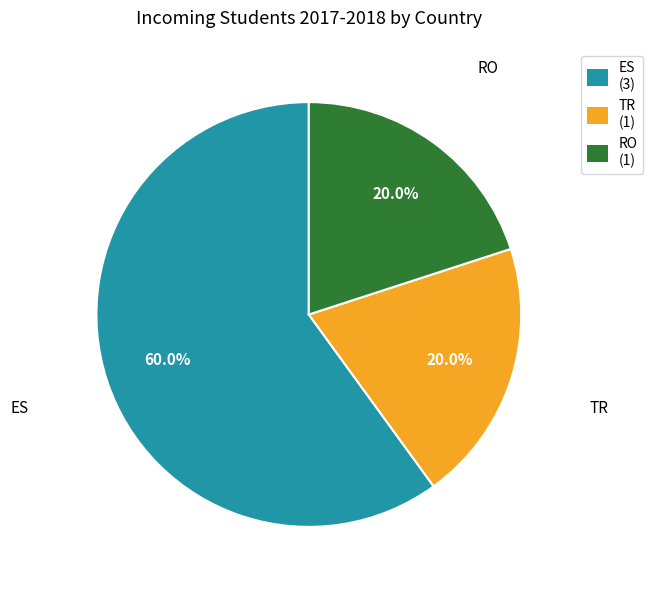

What portion of the pie excludes ES (3)?

40.0%